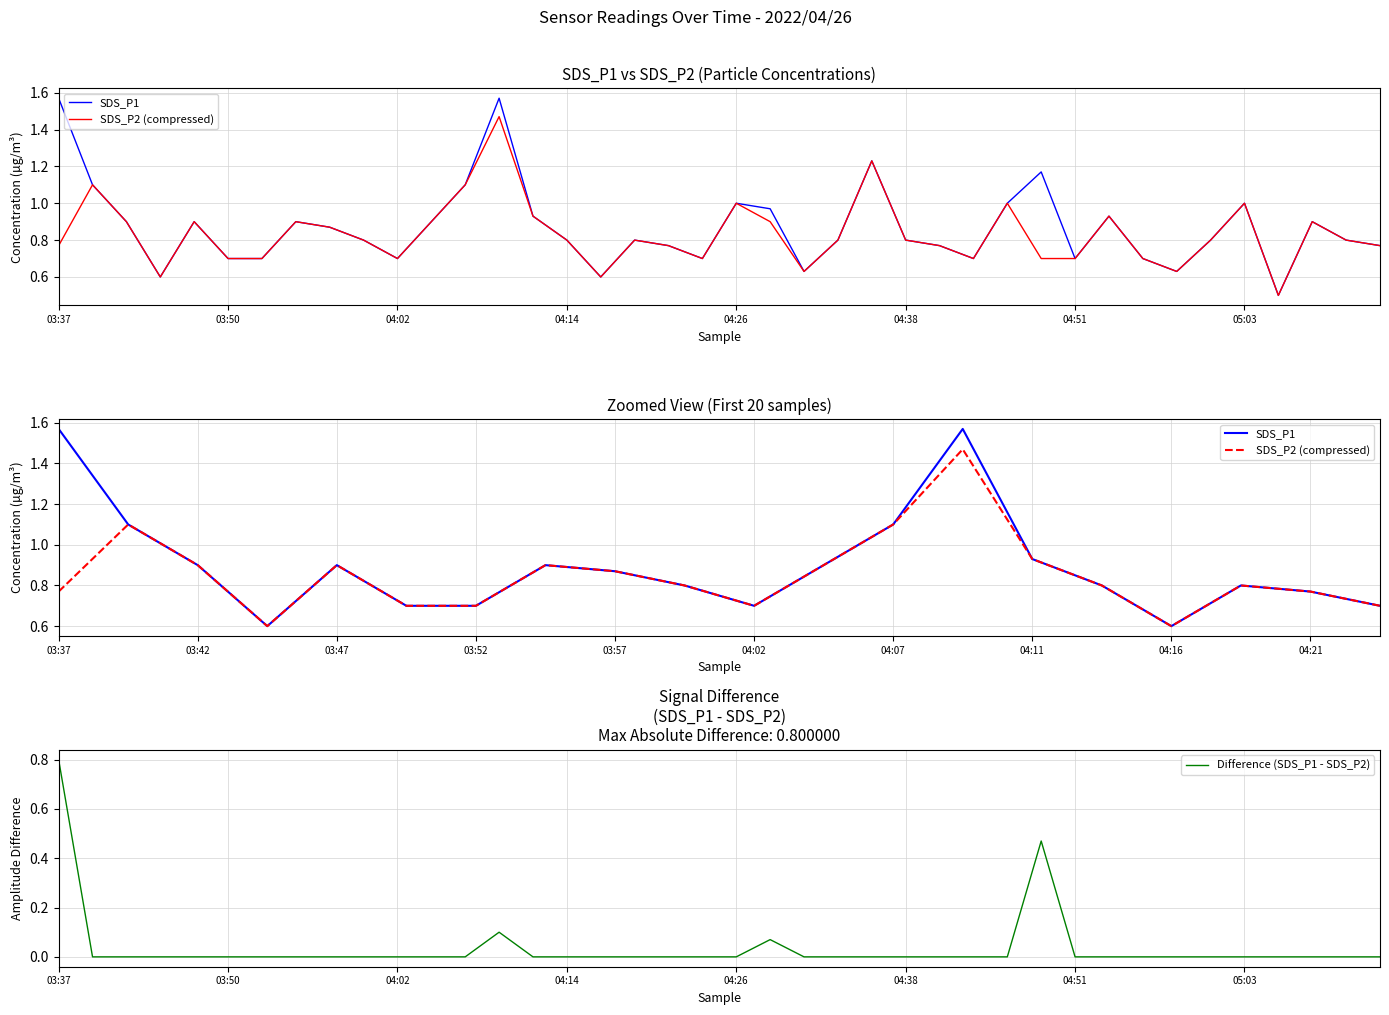

What position from the right is 04:14?

25